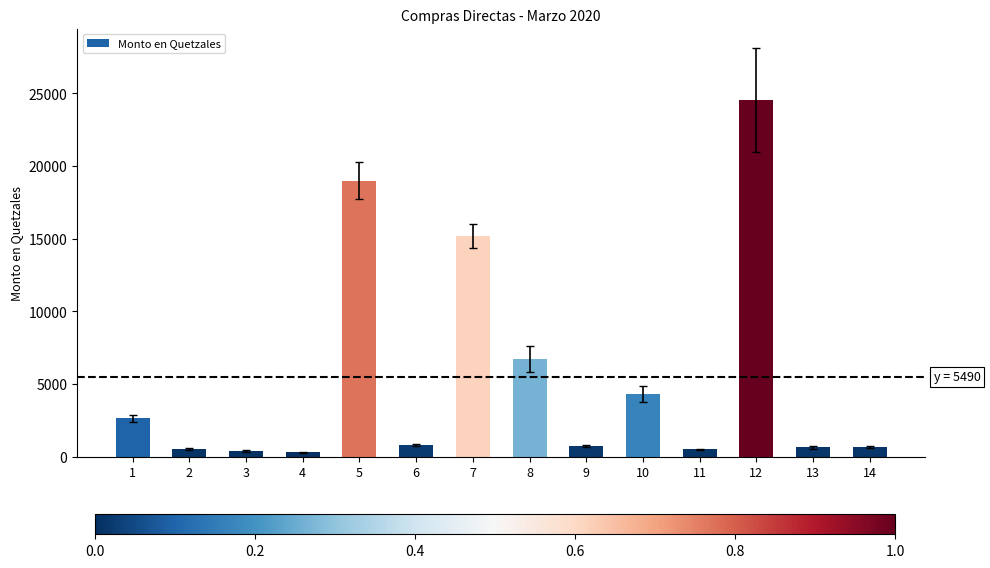

What is the maximum value shown in the chart?

24552.0